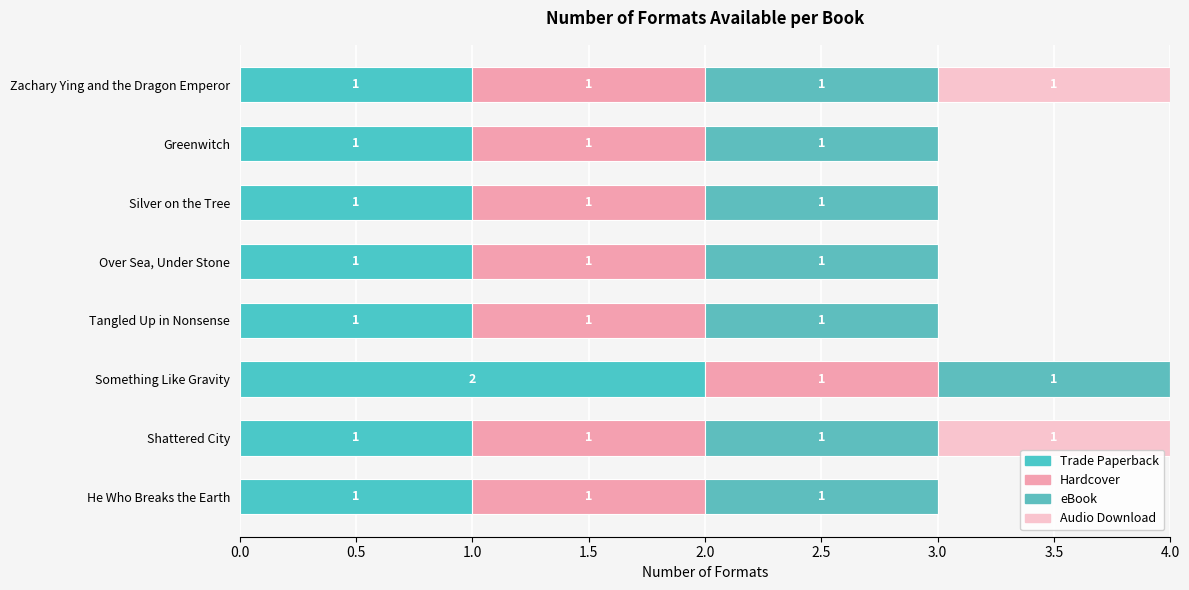

Count the number of data series in this chart.

4